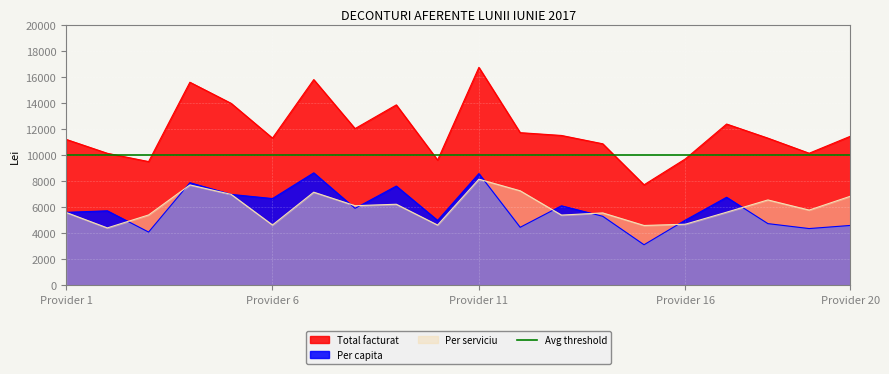

True or false: Per capita and Total facturat cross at least once.

False